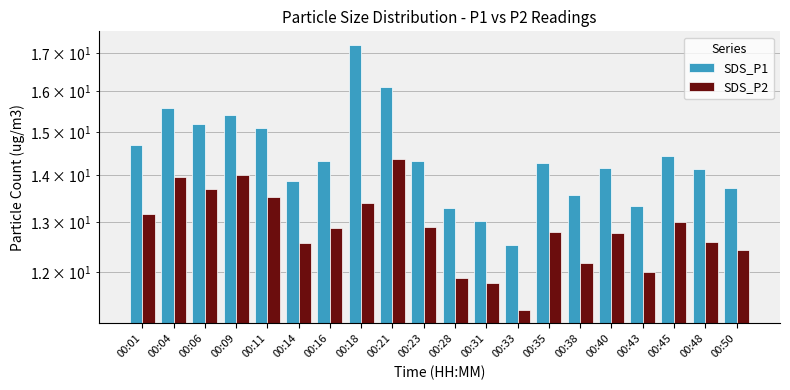

At how many categories does at least one series exceed 12?

20